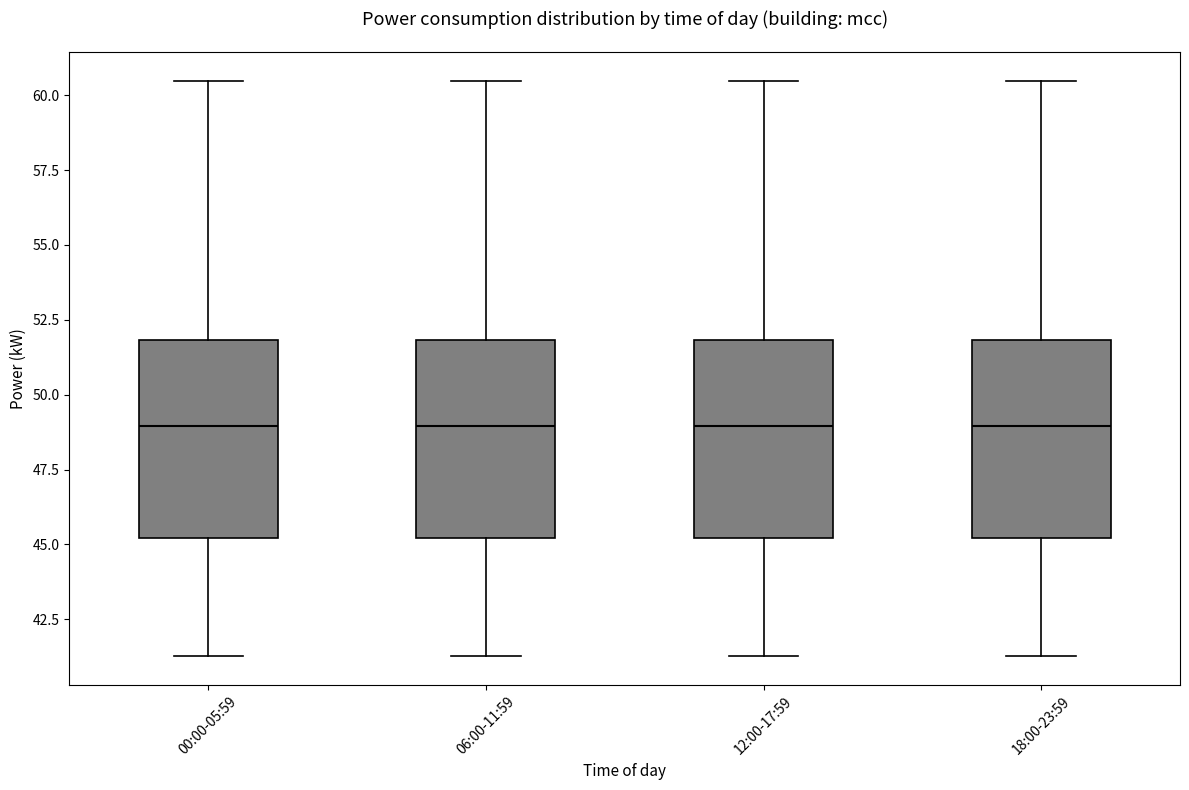

Reading left to right, transcribe this box plot: for each box, give where its median line is, the range the box spans, and where its two whiskers end, as read against the y-axis. The values are not printed on the chart, so give them approximately, as read against the axis.

00:00-05:59: median 49.0, box 45.0 to 52.0, whiskers 41.5 to 60.5
06:00-11:59: median 49.0, box 45.0 to 52.0, whiskers 41.5 to 60.5
12:00-17:59: median 49.0, box 45.0 to 52.0, whiskers 41.5 to 60.5
18:00-23:59: median 49.0, box 45.0 to 52.0, whiskers 41.5 to 60.5